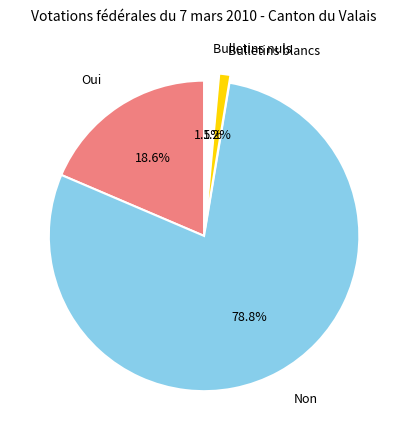

To the nearest percent, what is the average slice percentage?

25%